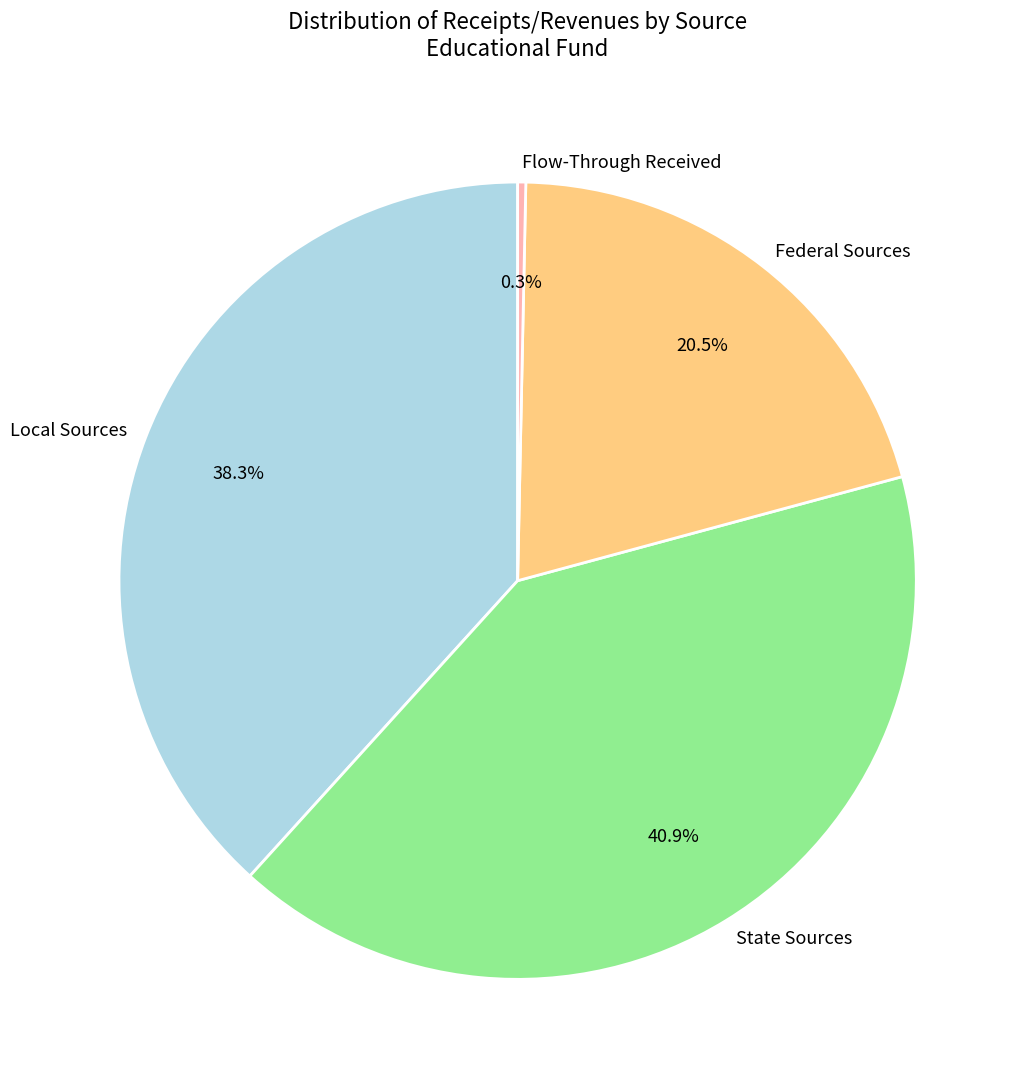

True or false: State Sources accounts for 41% of the total.

True